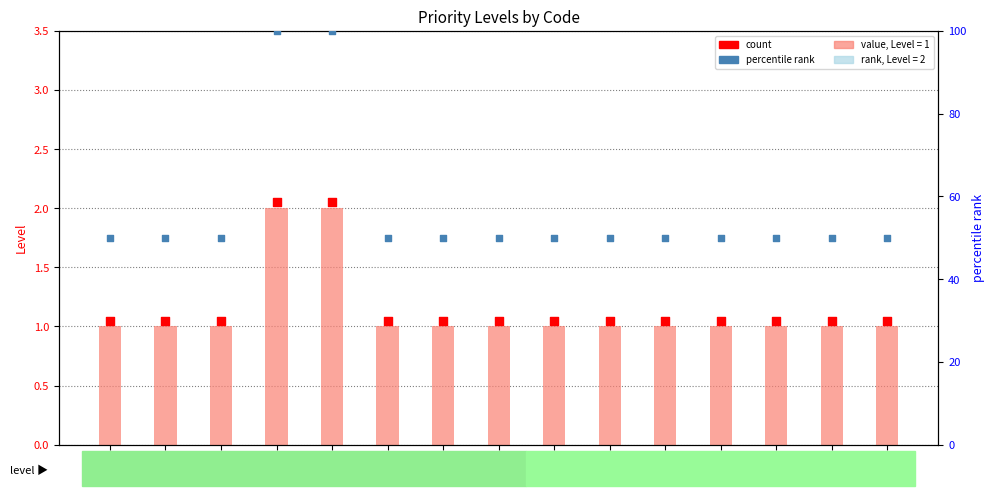

Which series has the largest total across all categories?

percentile rank